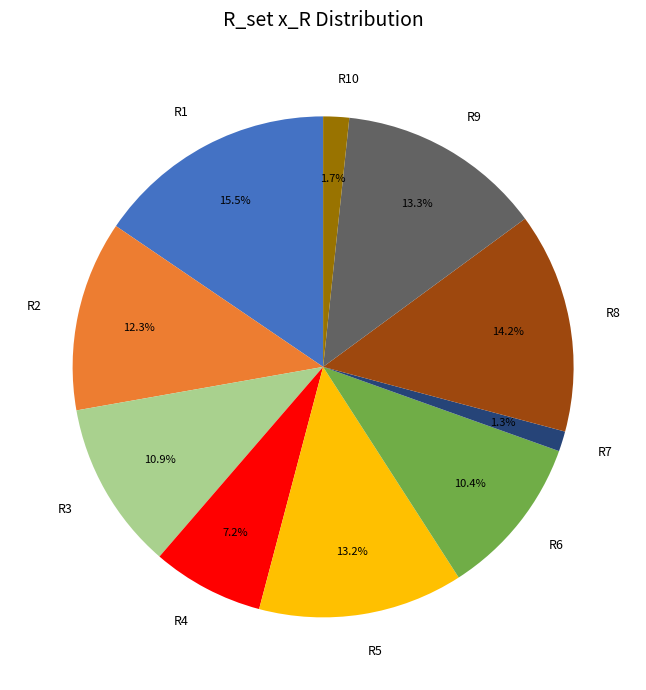

Which has a higher value, R4 or R8?

R8